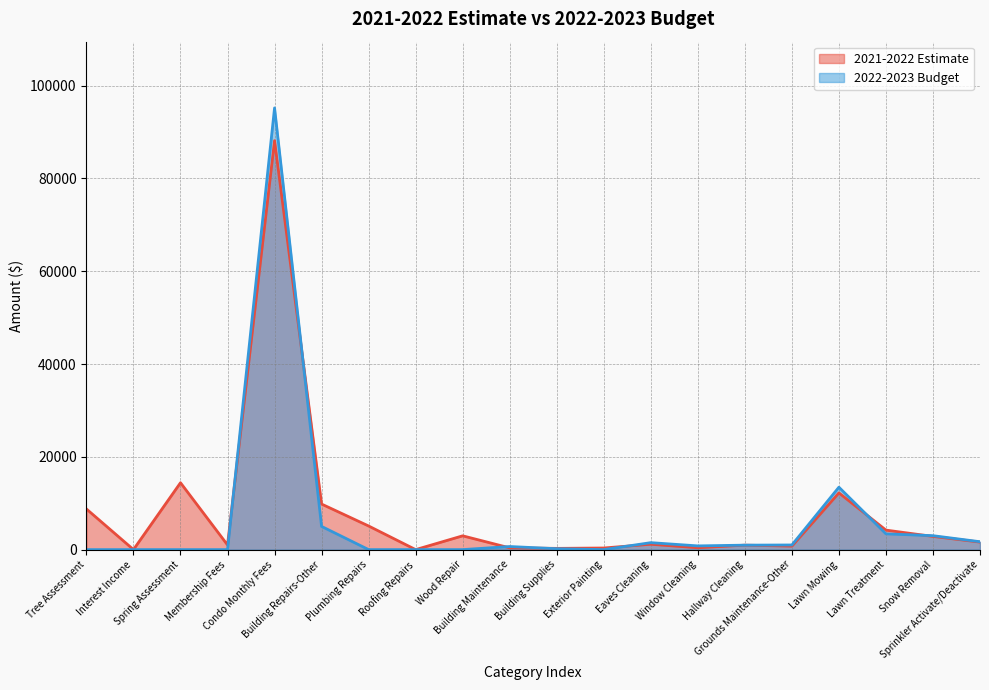

What is the difference between the maximum and minimum values in the 2022-2023 Budget series?

95204.2